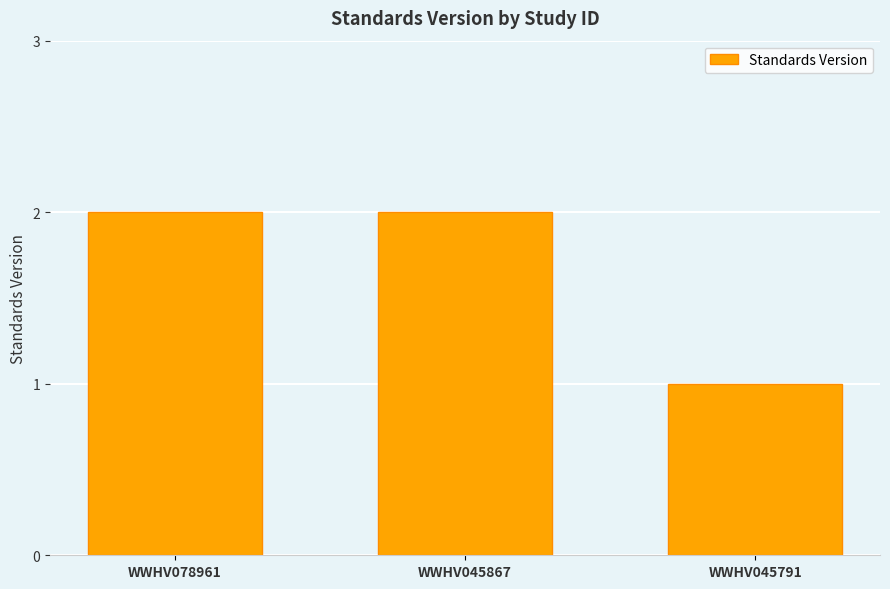

What is the value of the 3rd bar from the left?

1